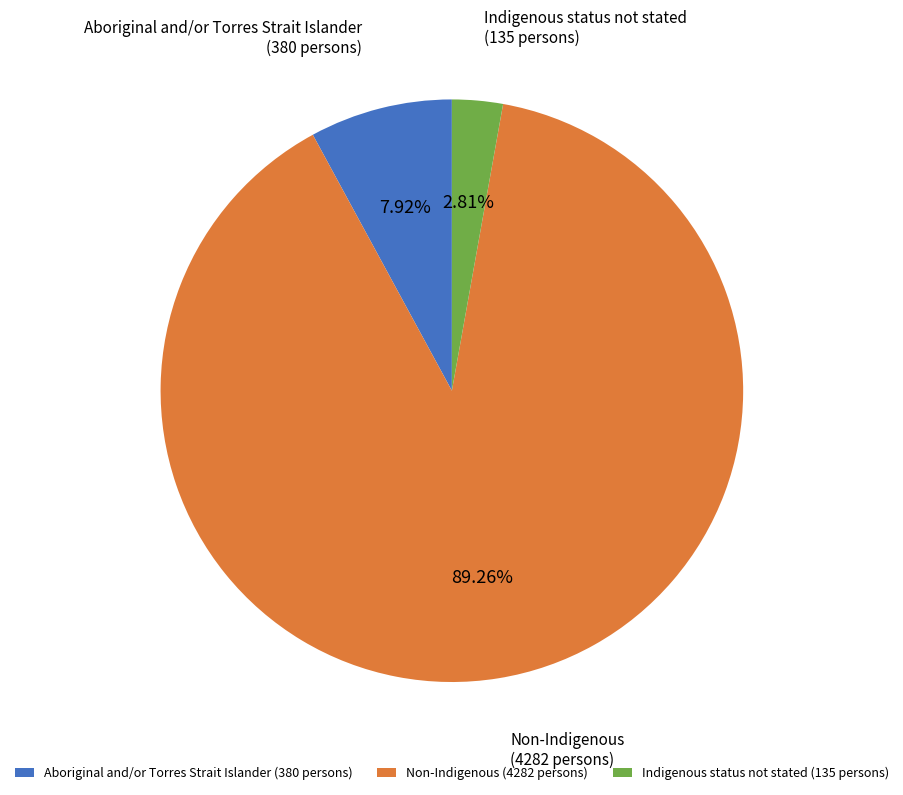

Is there any slice that represents more than half of the pie?

Yes